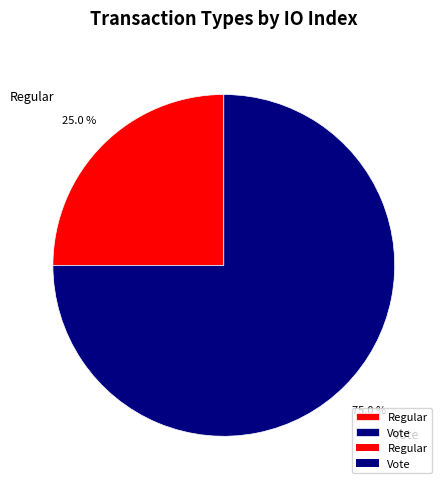

How many slices are in this pie chart?

2